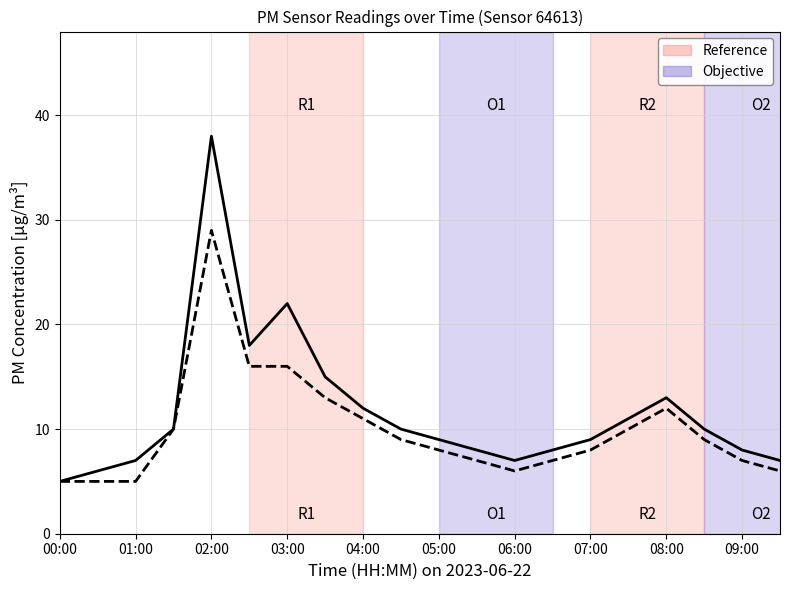

What is the maximum value shown in the chart?

38